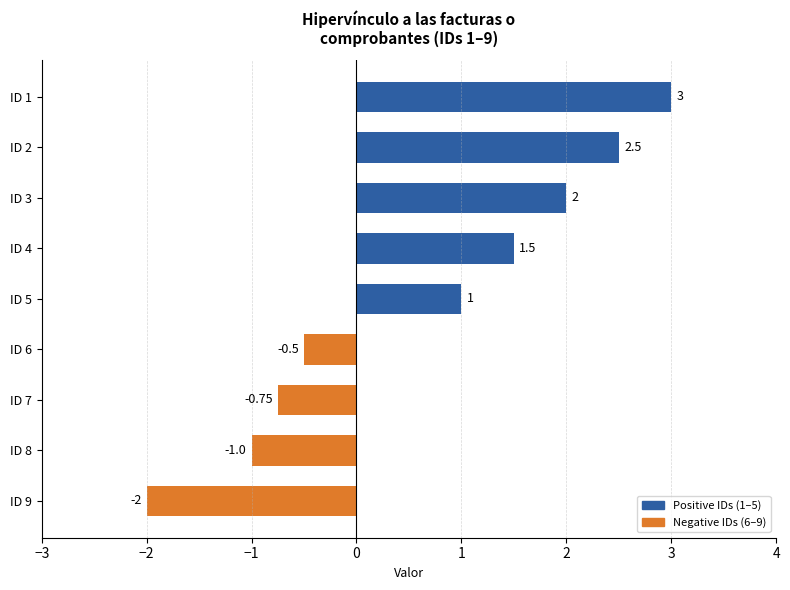

What is the change in value from ID 1 to ID 9?

-5.0